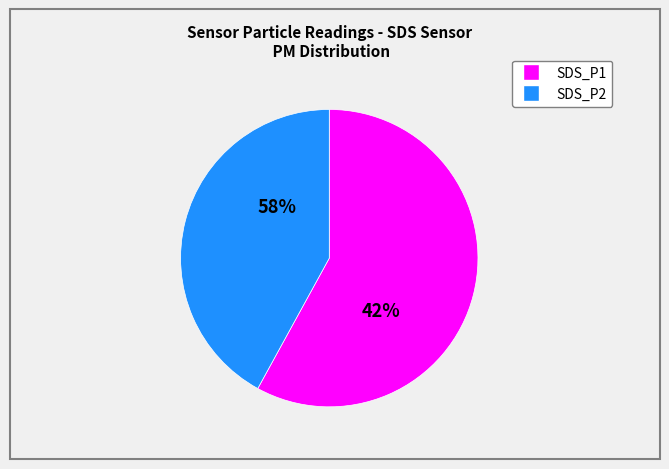

Rank the categories by value from highest to lowest.

SDS_P1, SDS_P2